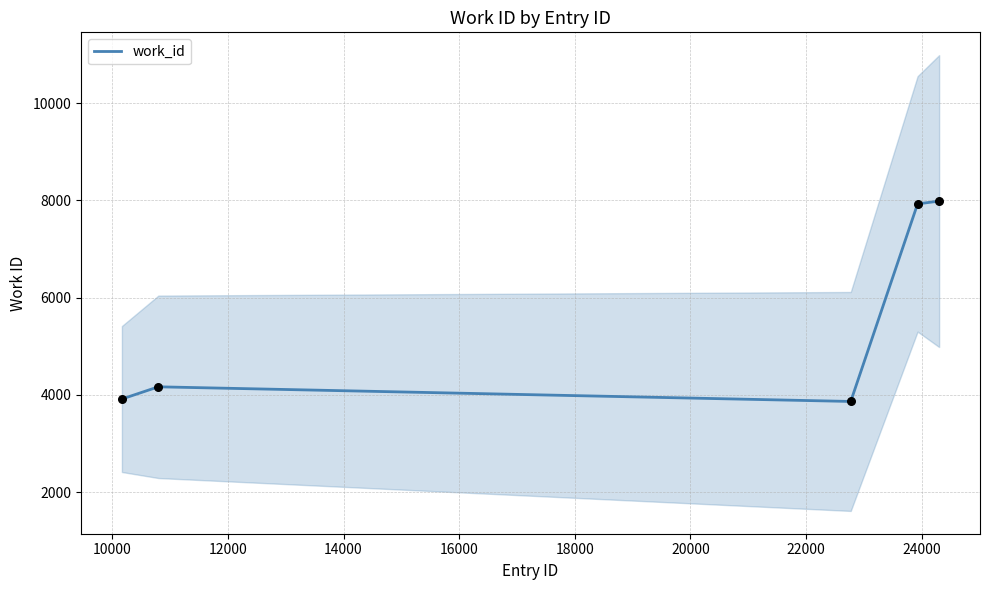

What is the ratio of the value at 16000 to the value at 14000?

1.0